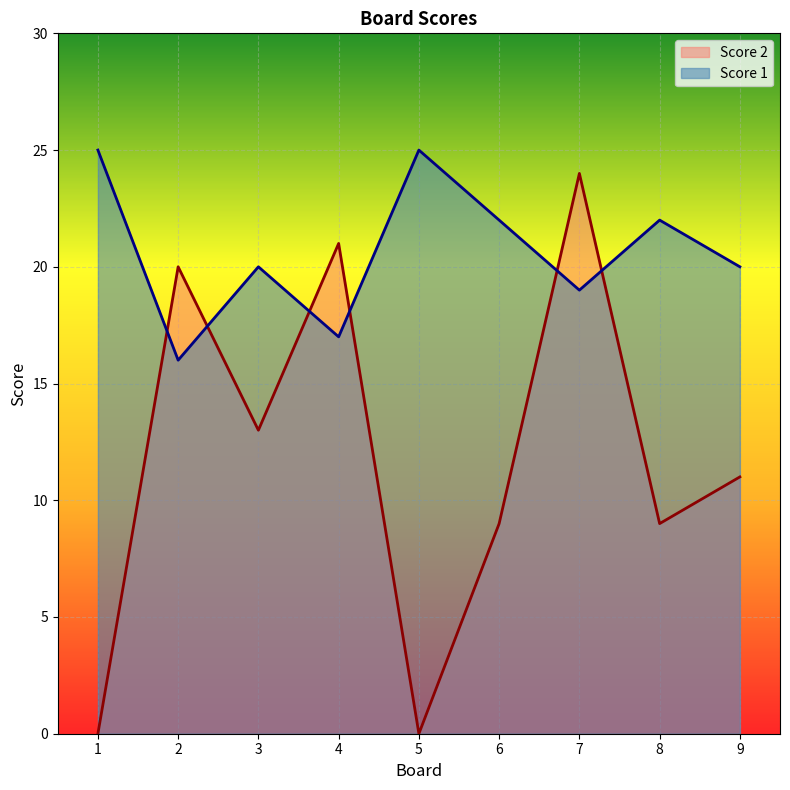

At which label is Score 1 closest to 20?

3